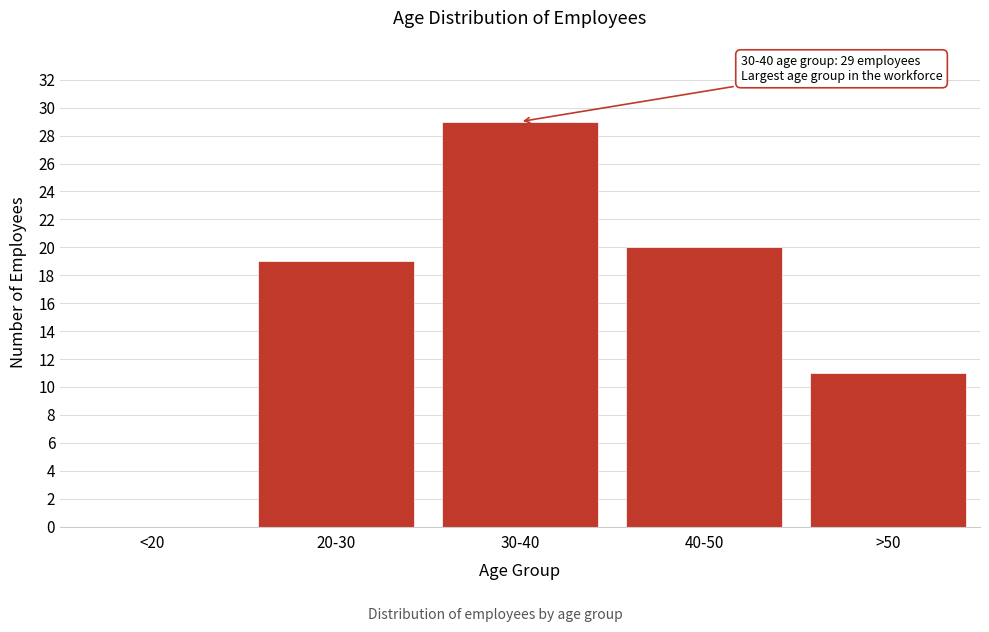

Reading left to right, list all the values displayed in this chart.

<20=0	20-30=19	30-40=29	40-50=20	>50=11